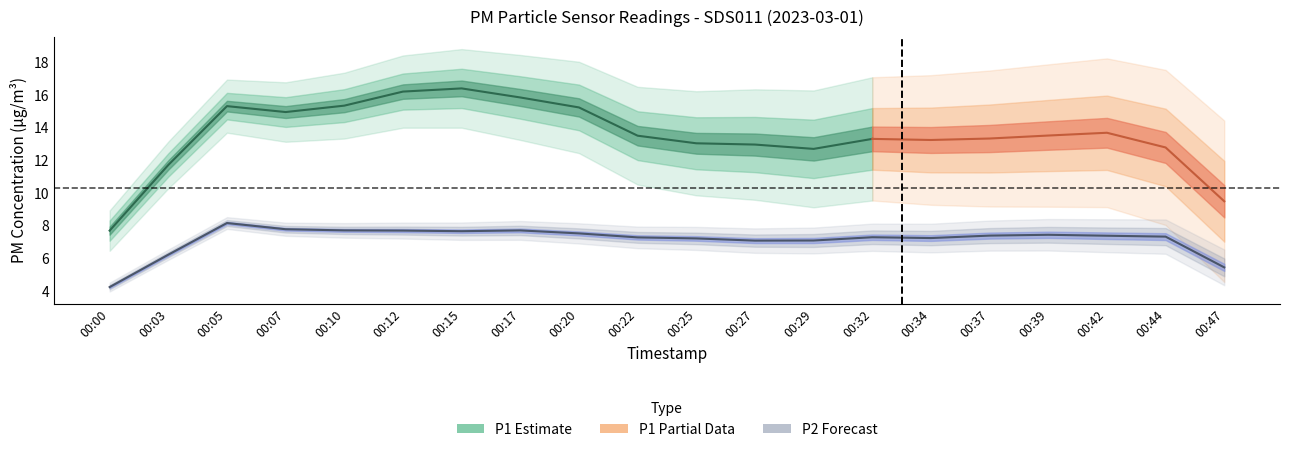

Is it true that P1 equals 4.0 at 00:10?

False